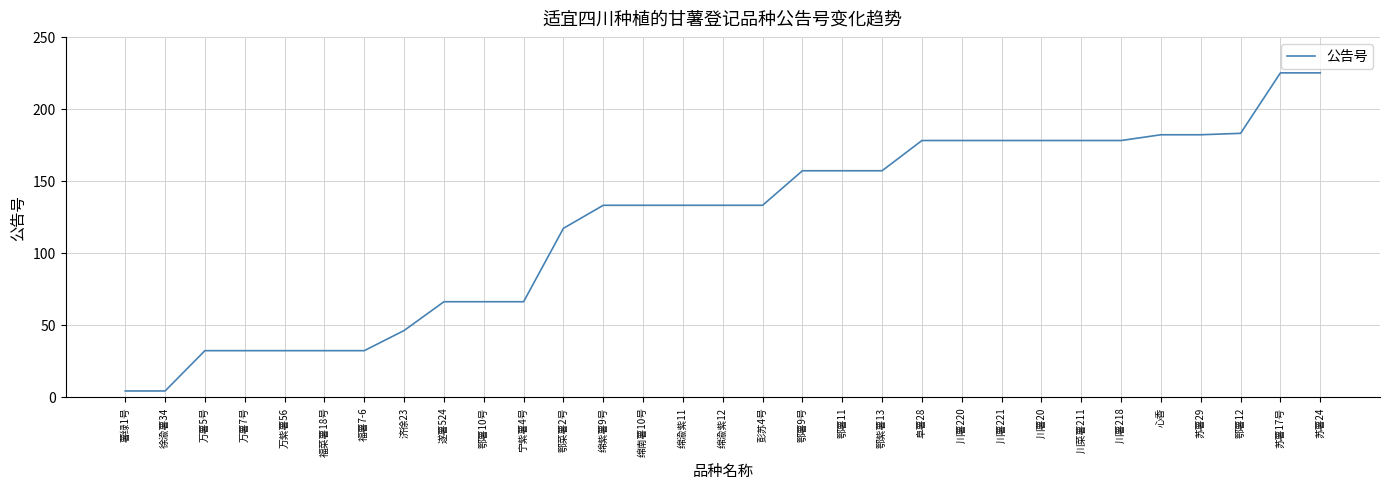

Count the number of categories in the chart.

31